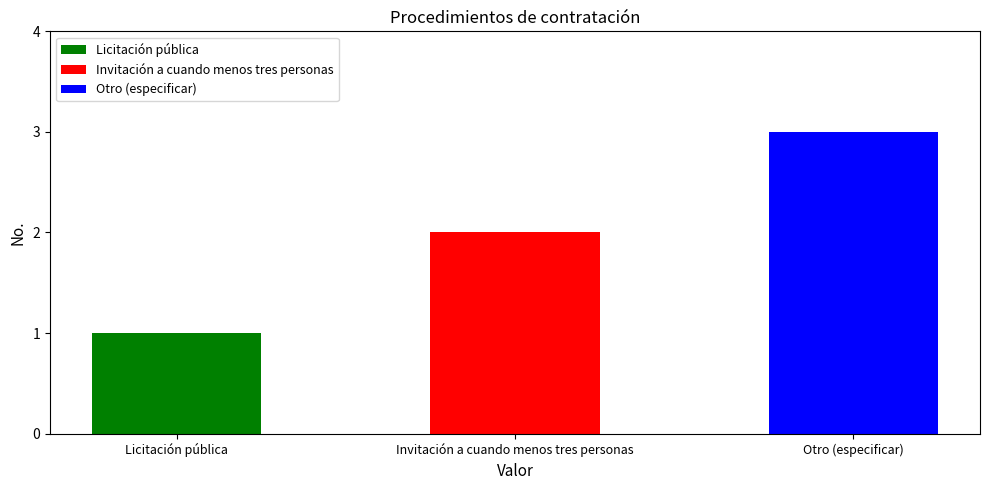

What is the difference between the values at Otro (especificar) and Invitación a cuando menos tres personas?

1